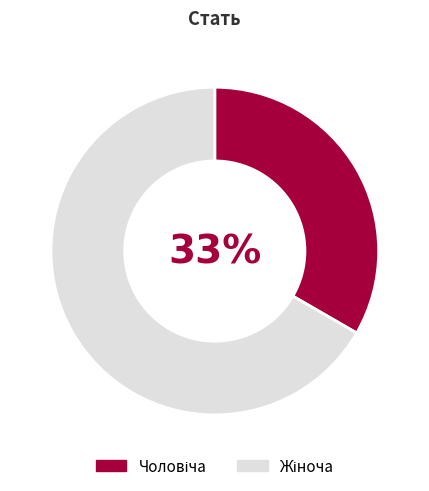

How many segments does this pie chart have?

2